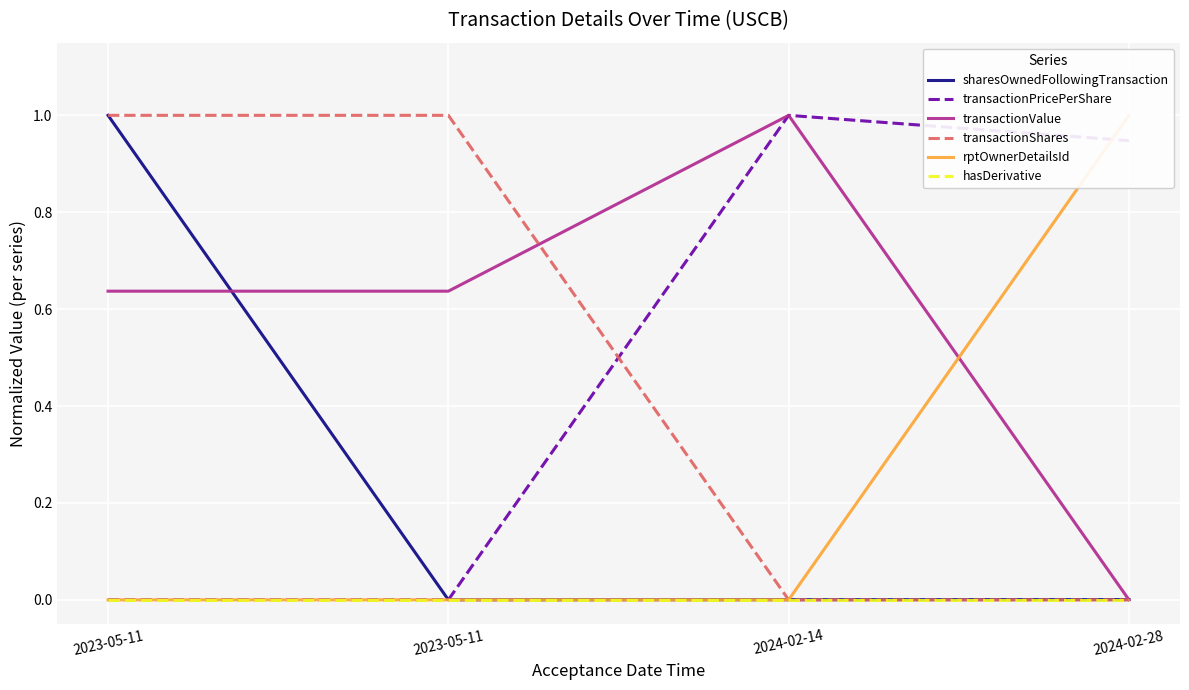

How many intersections are there between rptOwnerDetailsId and transactionPricePerShare?

1